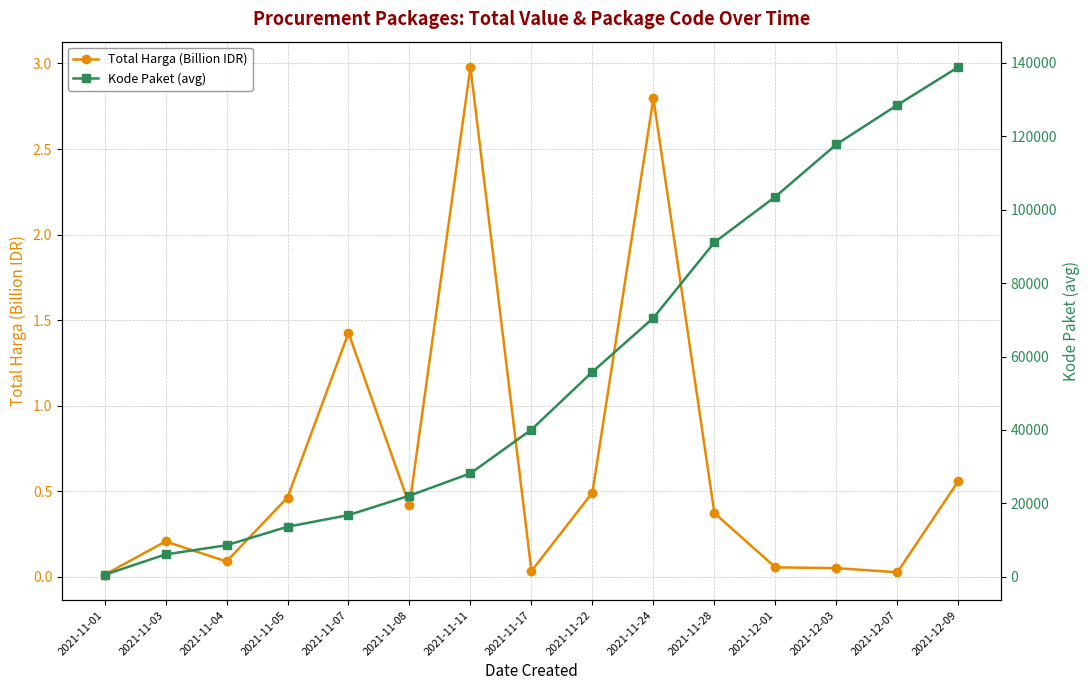

Does the chart have visible grid lines?

Yes